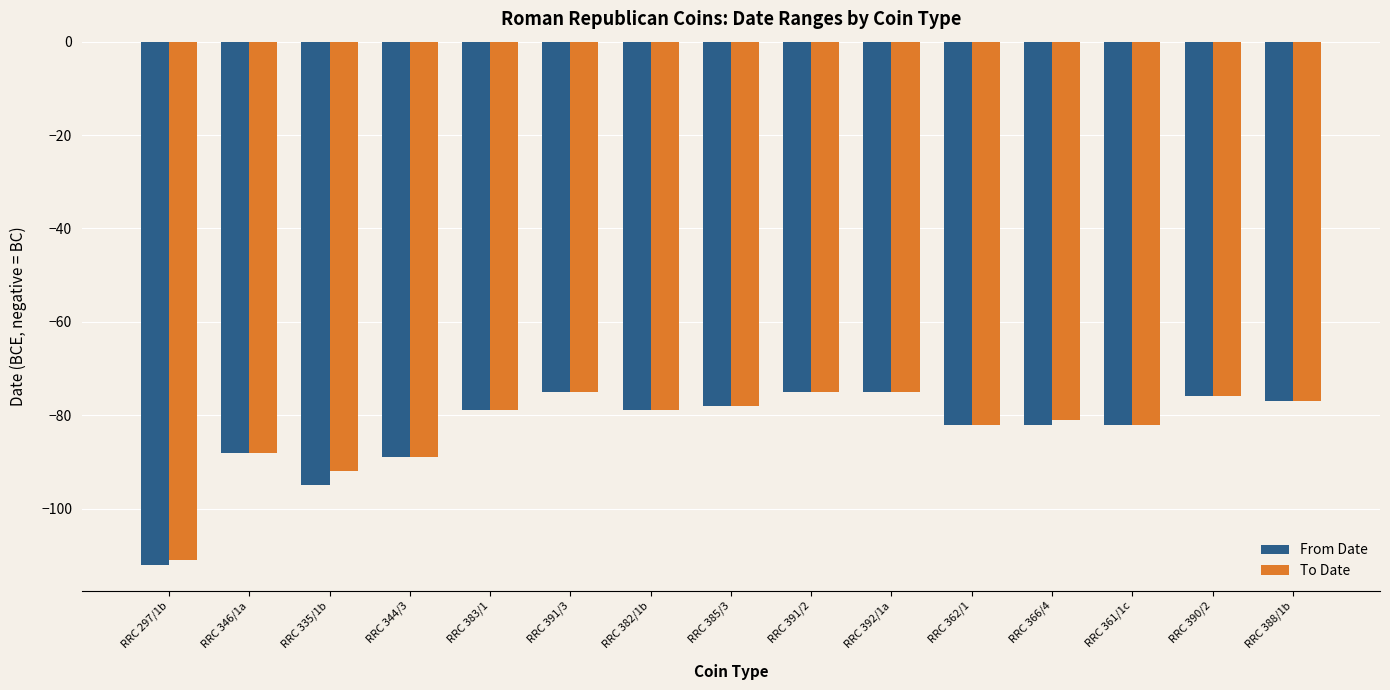

What is the difference between the second highest and minimum values in the From Date series?

37